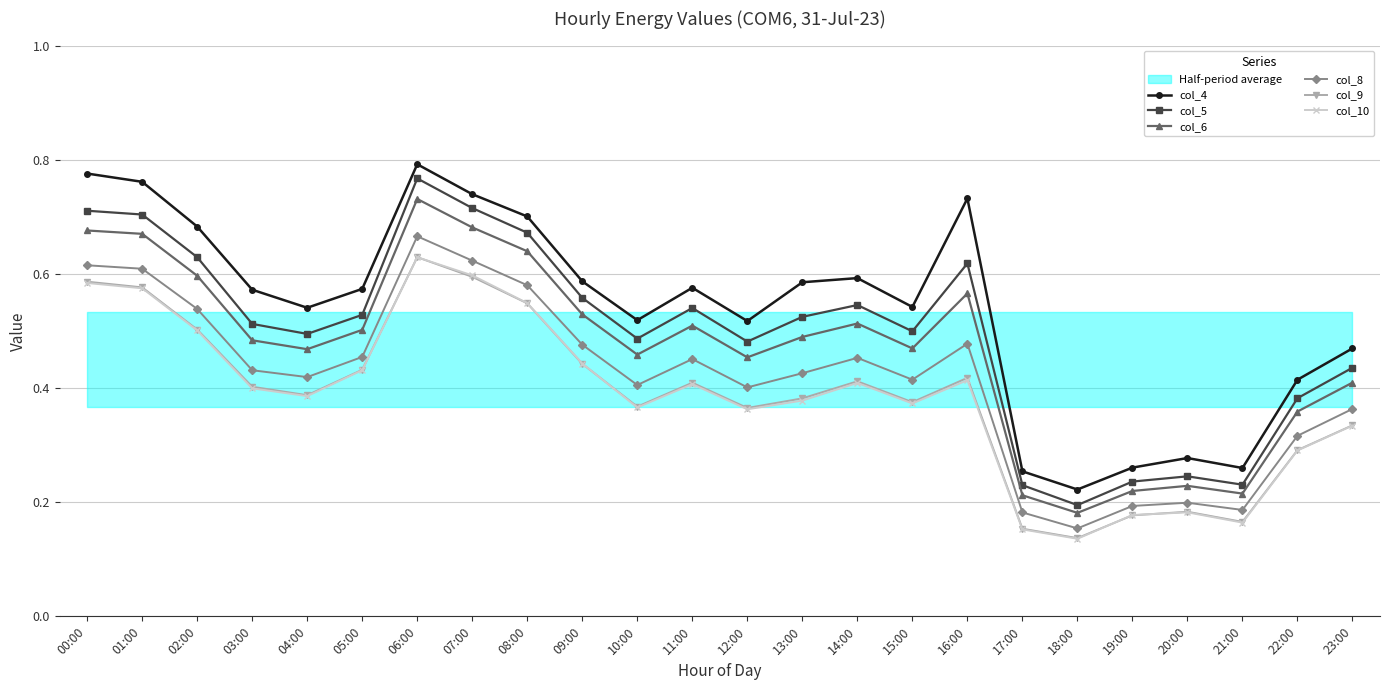

What is the difference between the col_8 values at 18:00 and 01:00?

0.5